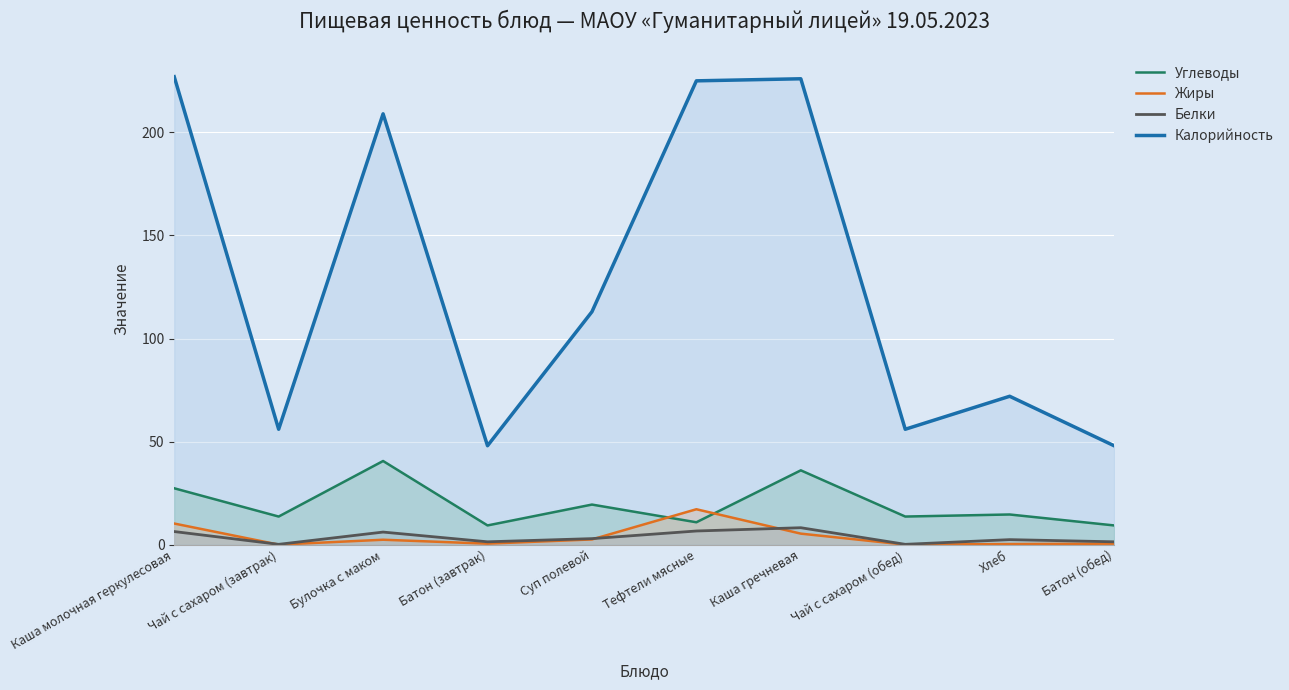

How many values in the Углеводы series exceed 14?

5